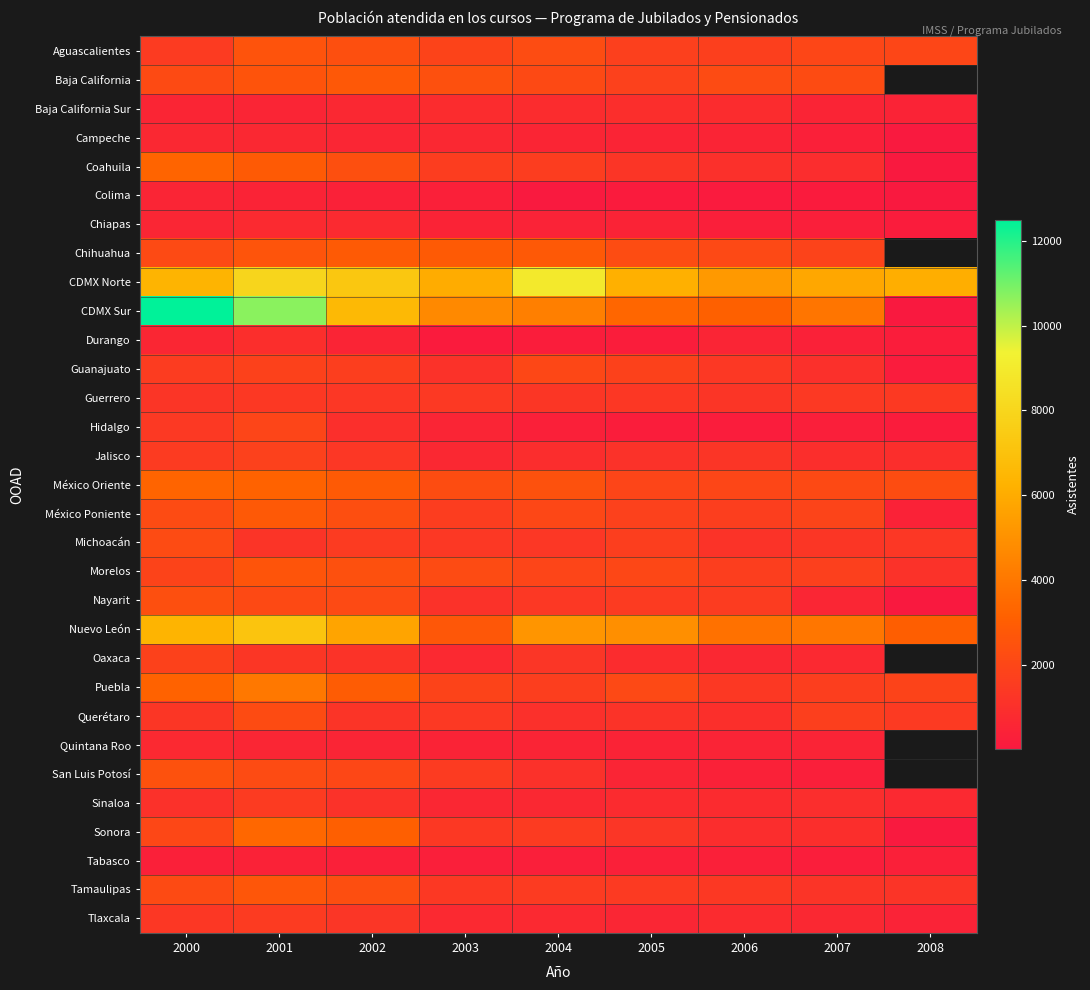

What is the difference between the maximum and minimum values in the Chihuahua series?

1001.0